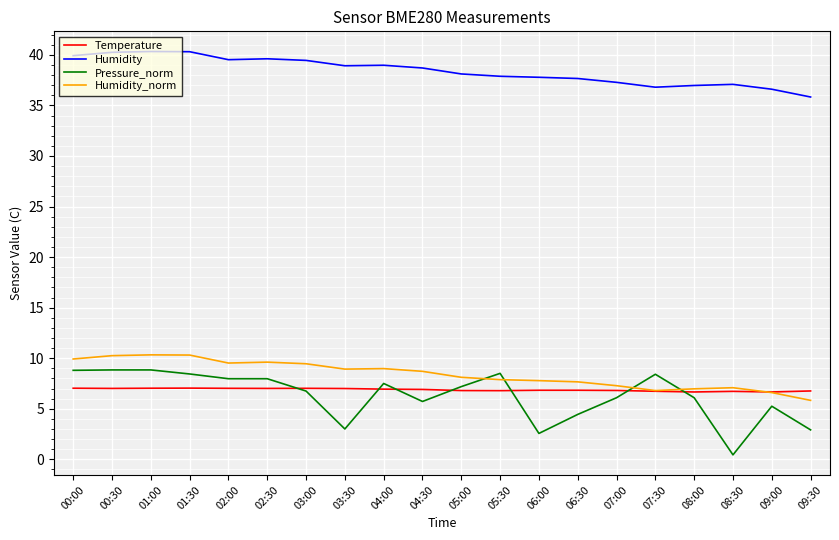

What is the greatest value displayed?

40.3